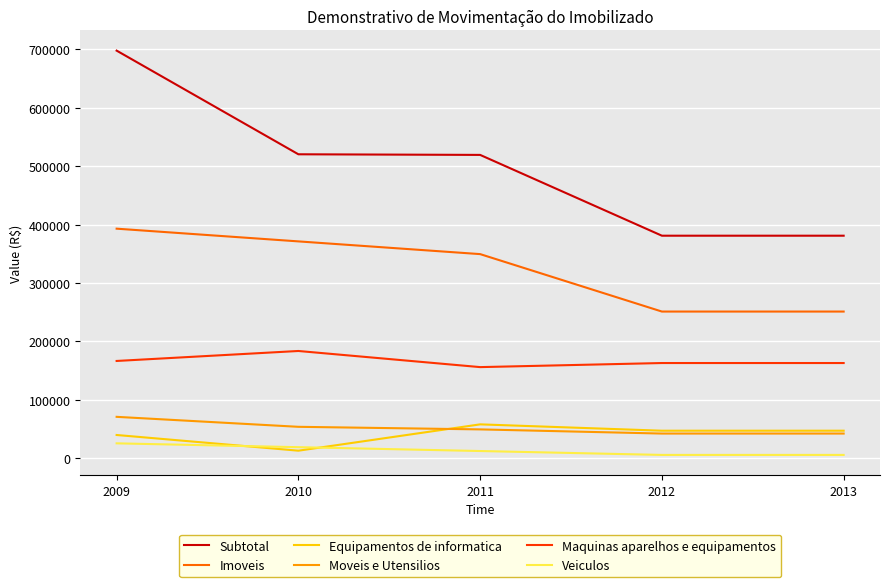

Between 2011 and 2013, which series saw the biggest shift?

Subtotal